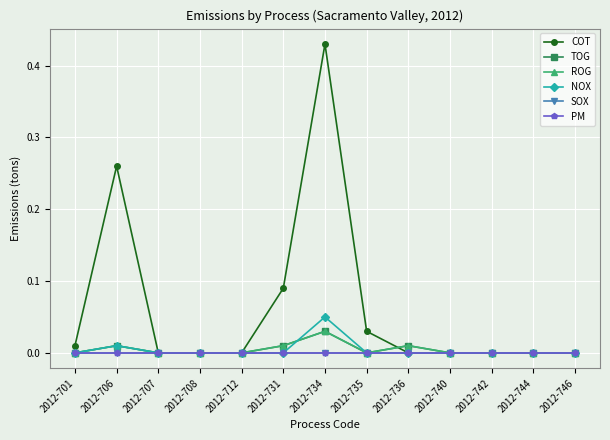

Is this an area chart (filled region under the line)?

No